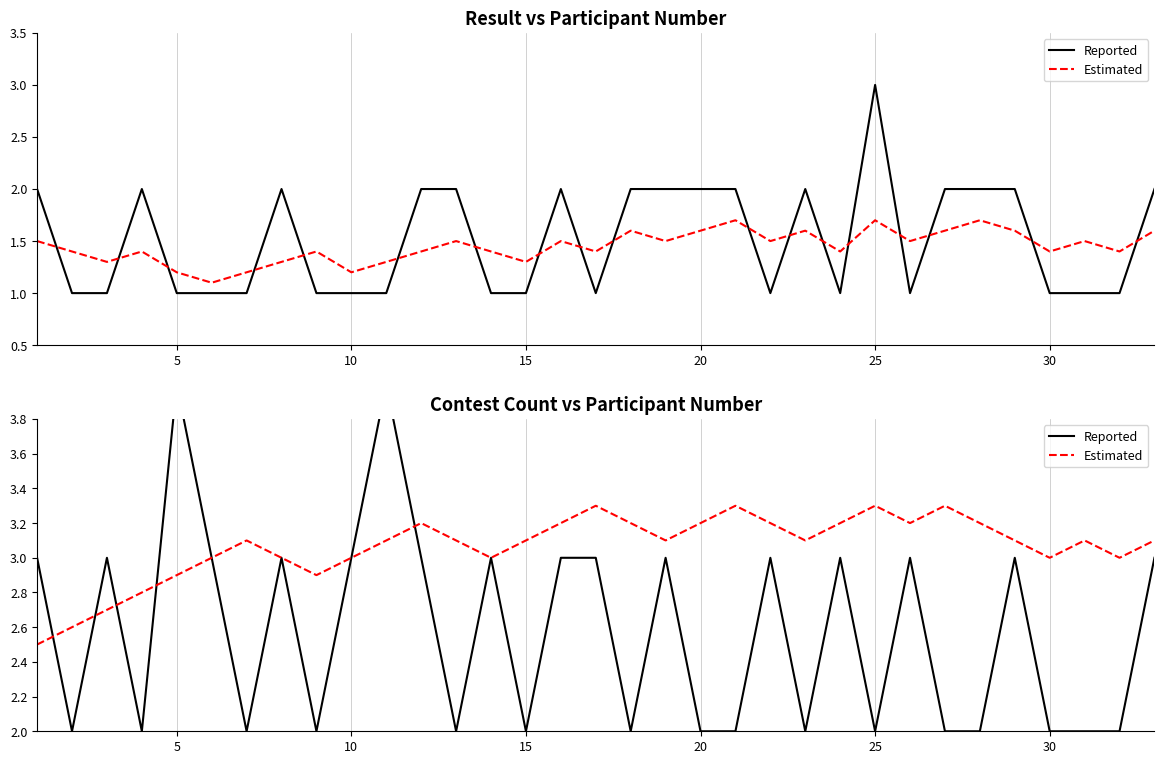

Count the number of data series in this chart.

2